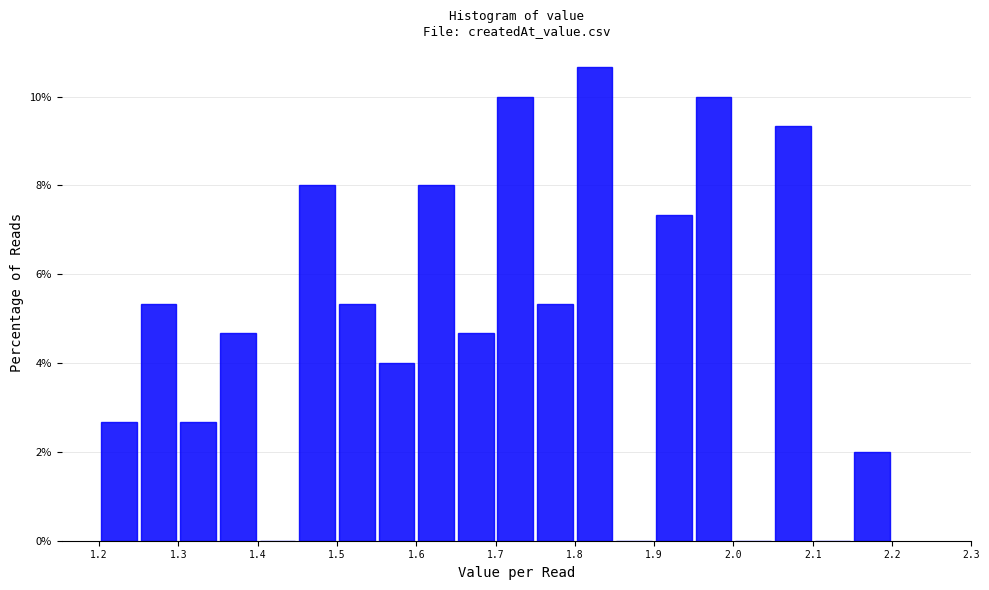

Which range on the x-axis has the tallest bar?

1.80 to 1.85